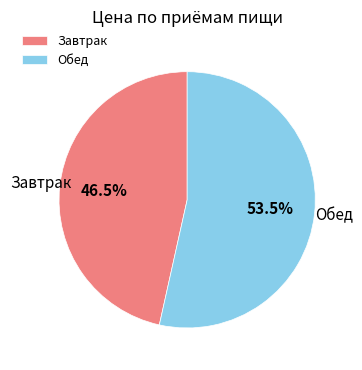

Is it true that Завтрак is 41% of the pie?

False